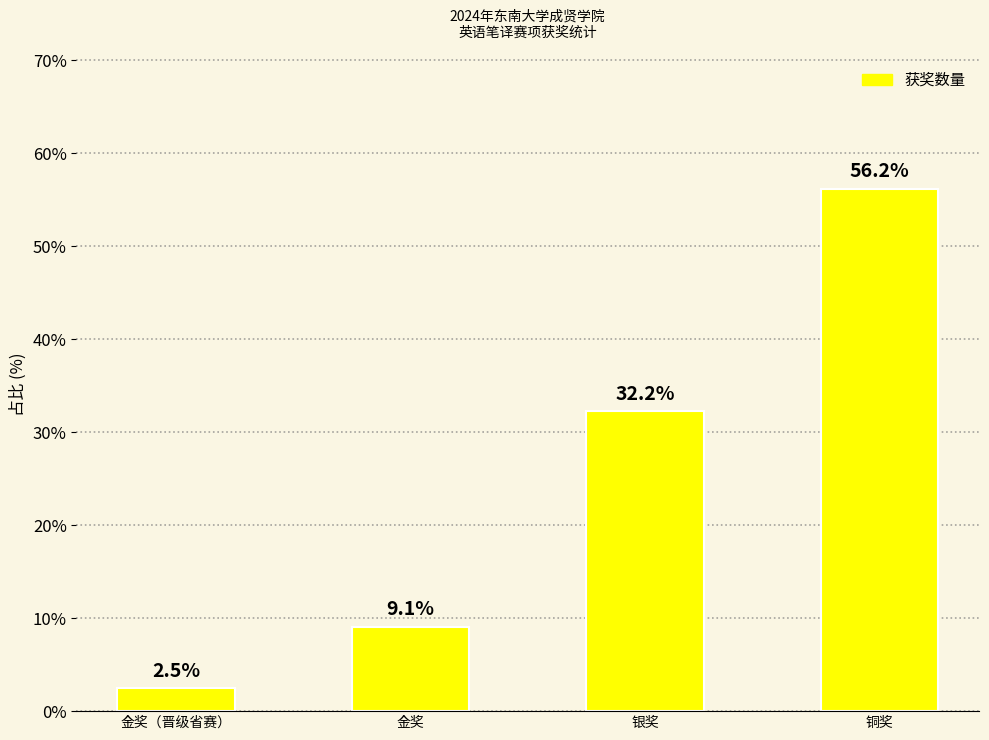

What is the label of the 2nd bar from the left?

金奖